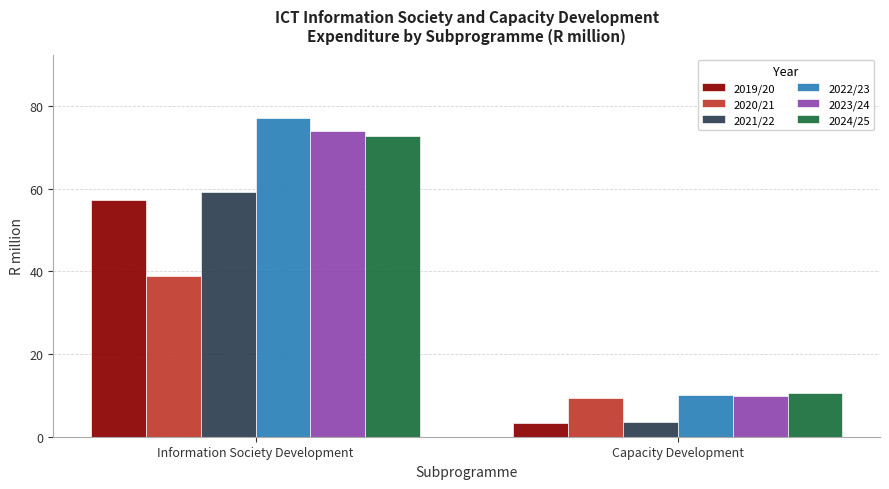

Which category has the lowest value in the 2020/21 series?

Capacity Development